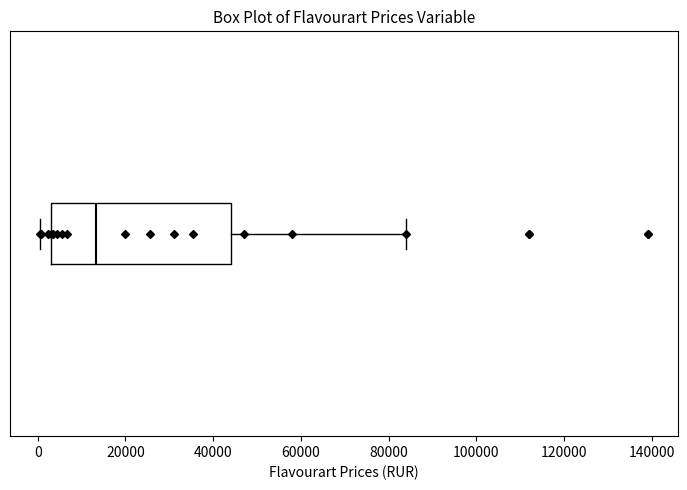

Read this box plot against the x-axis: the position of the median line, the range covered by the box, and the ends of both whiskers. The values are not printed on the chart, so give them approximately, as read against the axis.

median 14000, box 4000 to 44000, whiskers 0 to 84000